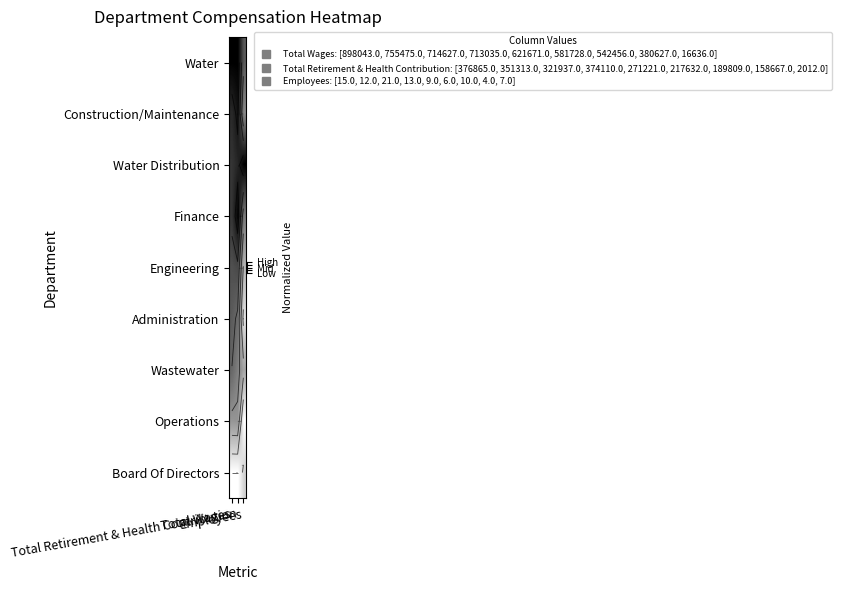

The value of Construction/Maintenance at Total Wages is 0.8. True or false?

True